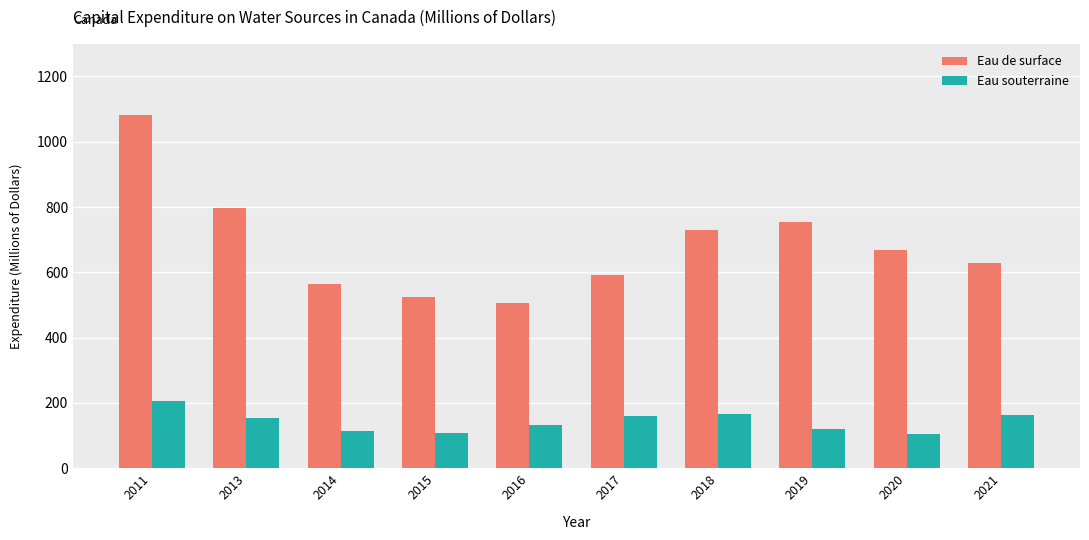

What is the maximum value shown in the chart?

1082.7